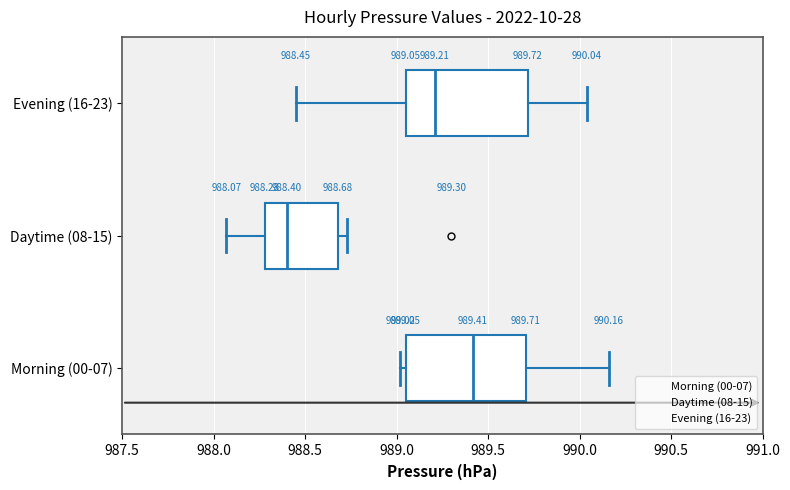

Which box's median line is the furthest to the right?

Morning (00-07)